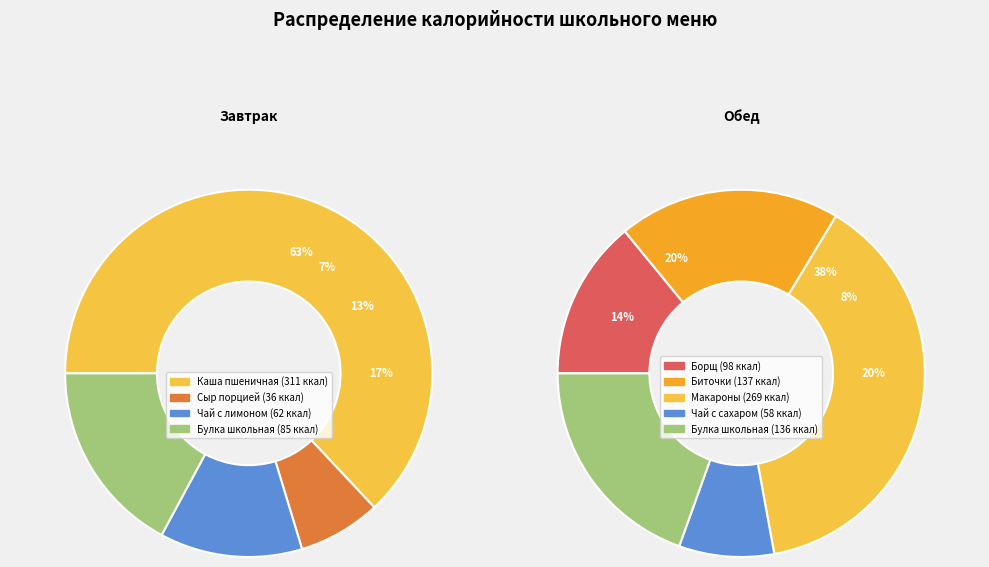

The Обед slice represents 74% of the pie. True or false?

False